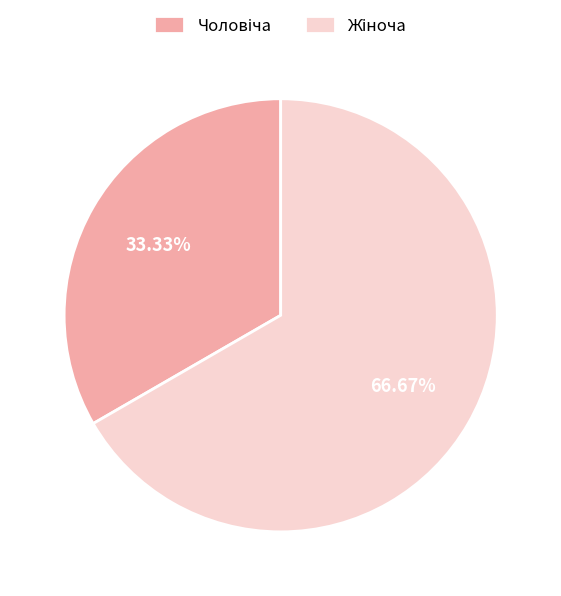

Is there any slice that represents more than half of the pie?

Yes